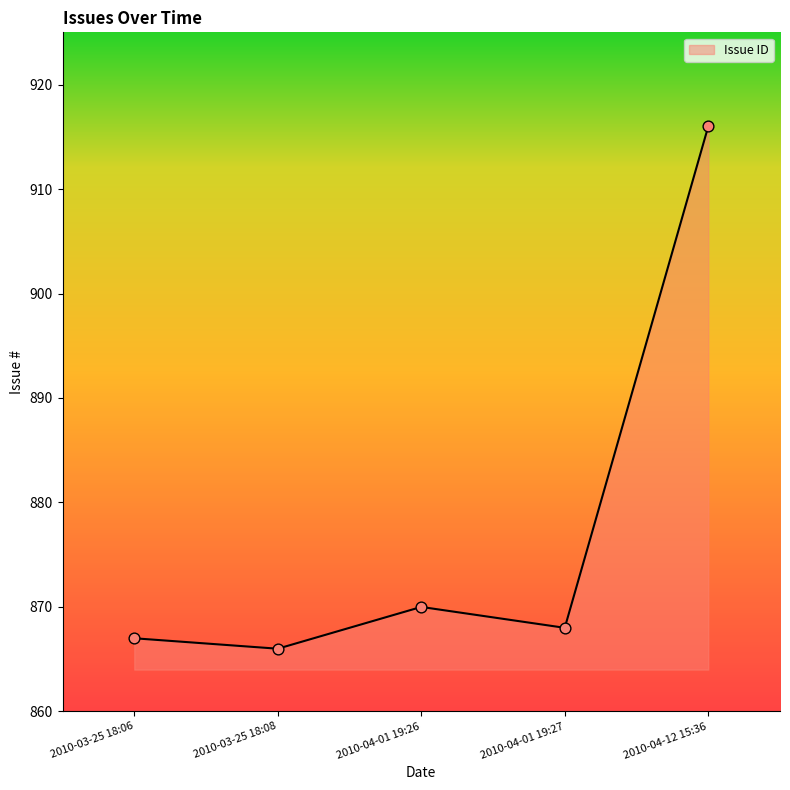

Between 2010-04-01 19:27 and 2010-03-25 18:06, which is larger?

2010-04-01 19:27